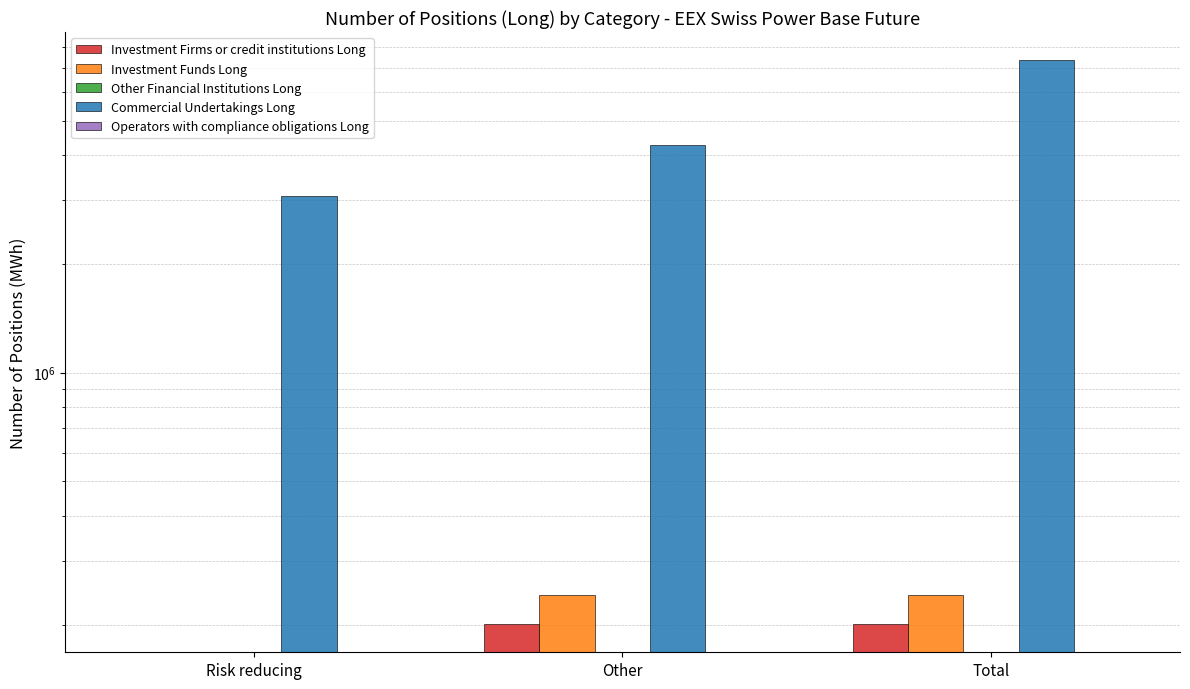

Reading left to right, extract all data points from this chart.

Investment Firms or credit institutions Long: 0	200611	200611
Investment Funds Long: 0	241776	241776
Other Financial Institutions Long: 0	0	0
Commercial Undertakings Long: 3082136	4266132	7348268
Operators with compliance obligations Long: 0	0	0